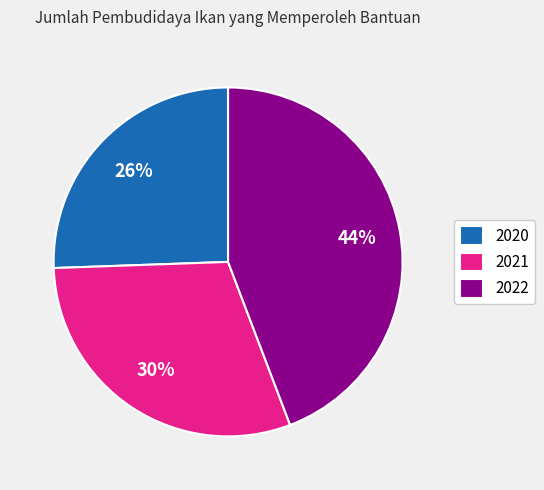

Does 2021 represent more than half of the total?

No